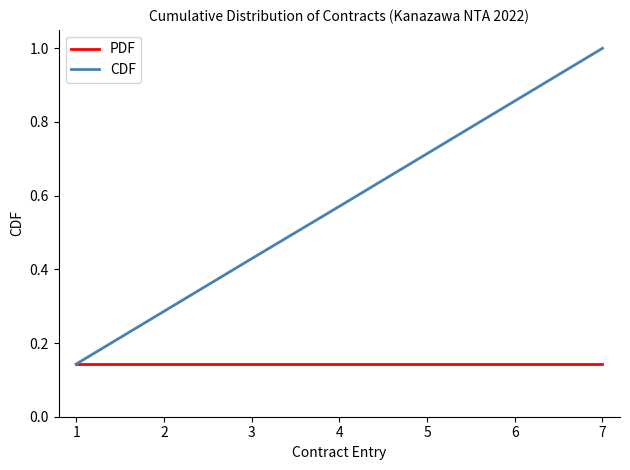

At which category does the chart reach its peak across all series?

7